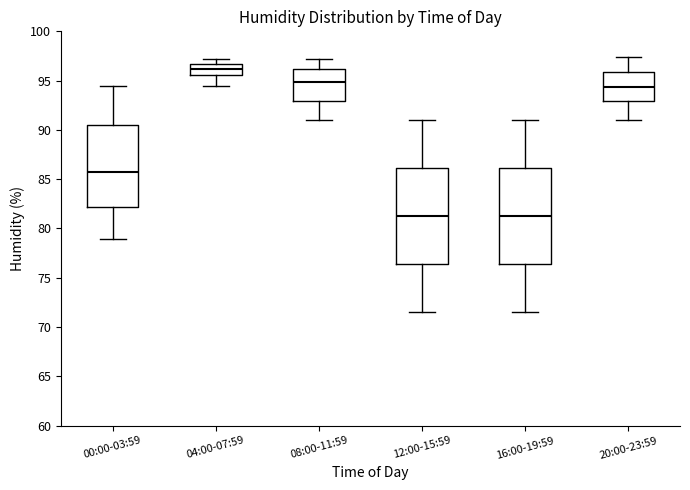

Reading left to right, transcribe this box plot: for each box, give where its median line is, the range the box spans, and where its two whiskers end, as read against the y-axis. The values are not printed on the chart, so give them approximately, as read against the axis.

00:00-03:59: median 85.5, box 82.0 to 90.5, whiskers 79.0 to 94.5
04:00-07:59: median 96.0, box 95.5 to 96.5, whiskers 94.5 to 97.0
08:00-11:59: median 95.0, box 93.0 to 96.0, whiskers 91.0 to 97.0
12:00-15:59: median 81.5, box 76.5 to 86.0, whiskers 71.5 to 91.0
16:00-19:59: median 81.5, box 76.5 to 86.0, whiskers 71.5 to 91.0
20:00-23:59: median 94.5, box 93.0 to 96.0, whiskers 91.0 to 97.5